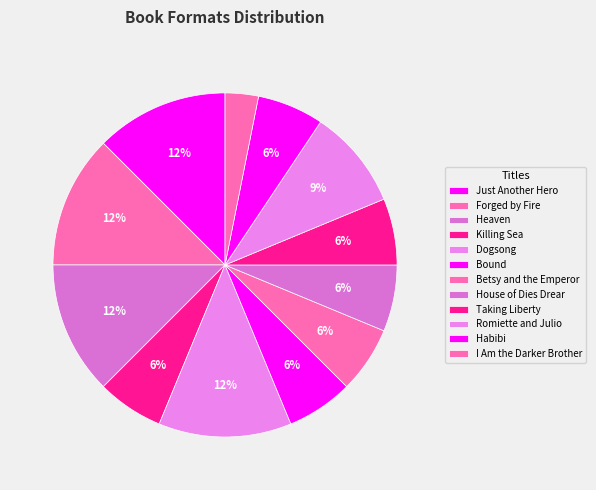

Which slice is the smallest?

I Am the Darker Brother